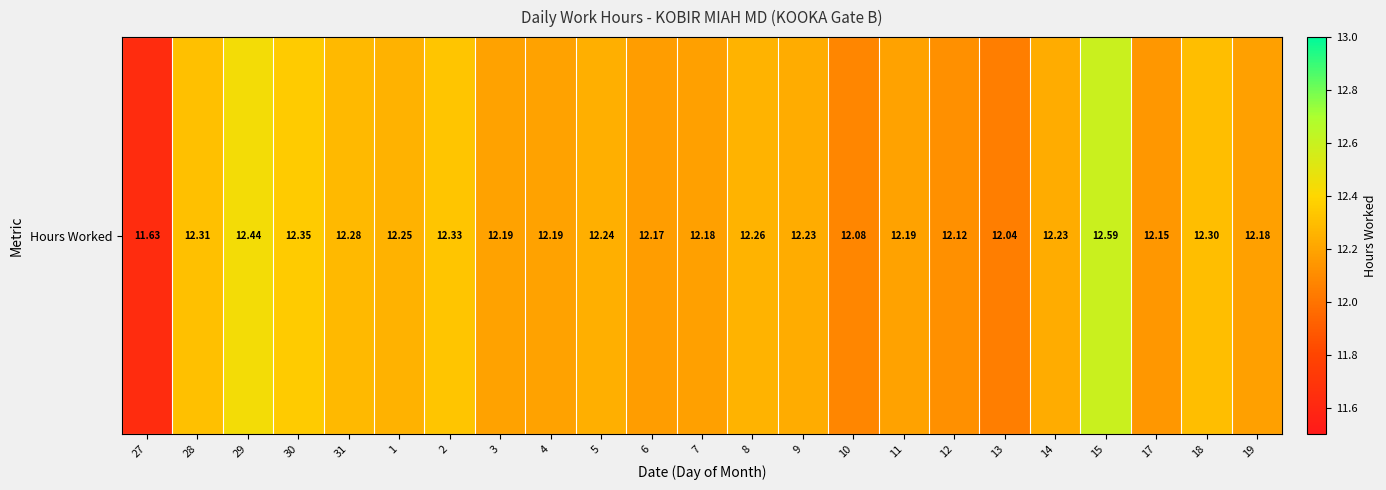

Count the number of values greater than 12.

22